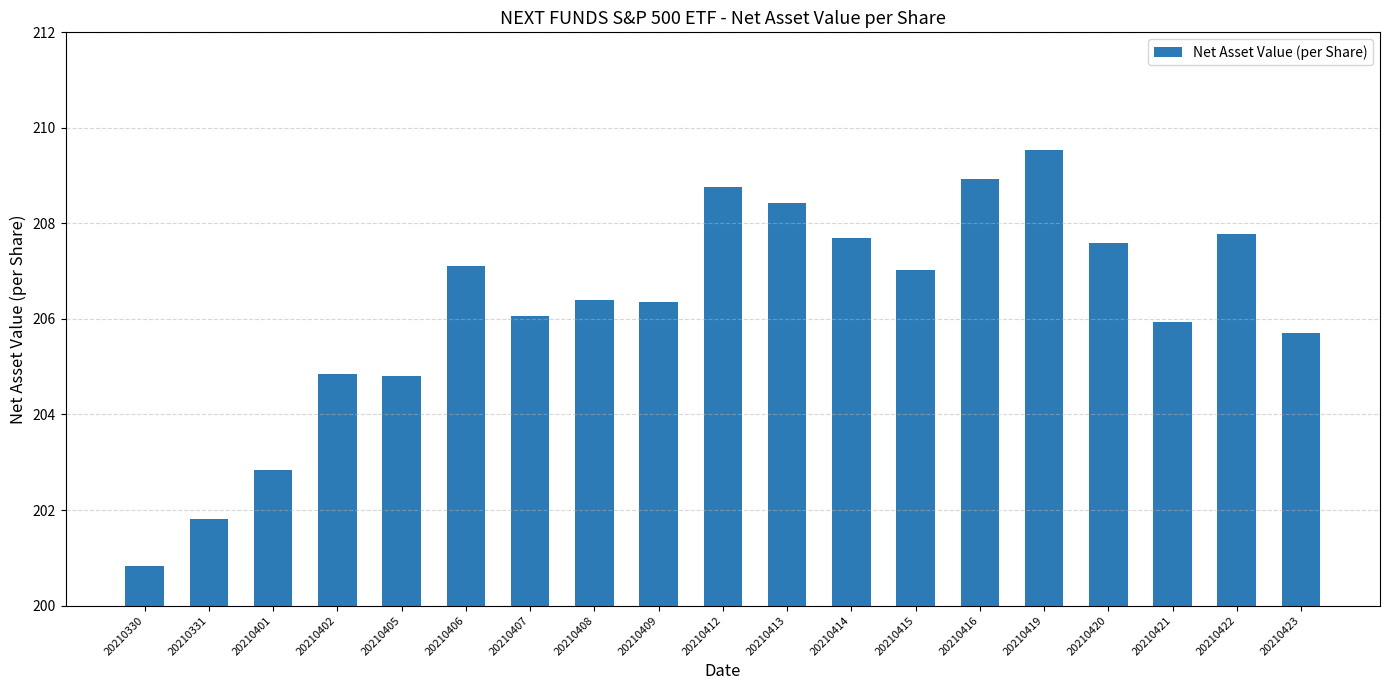

Reading left to right, what are all the values shown in this chart?

200.8	201.8	202.8	204.8	204.8	207.1	206.1	206.4	206.4	208.8	208.4	207.7	207.0	208.9	209.5	207.6	205.9	207.8	205.7